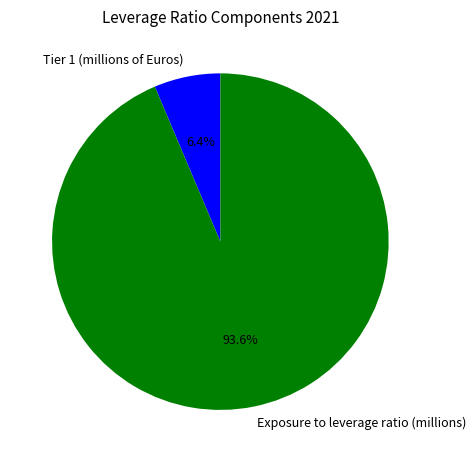

True or false: Exposure to leverage ratio (millions) accounts for 80% of the total.

False